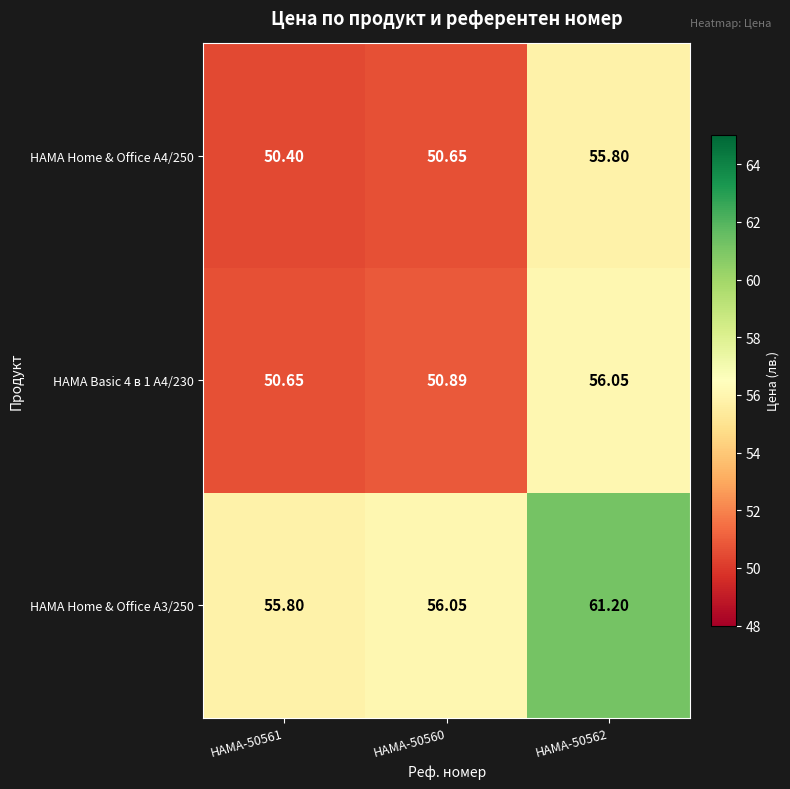

Count the number of categories in the chart.

3